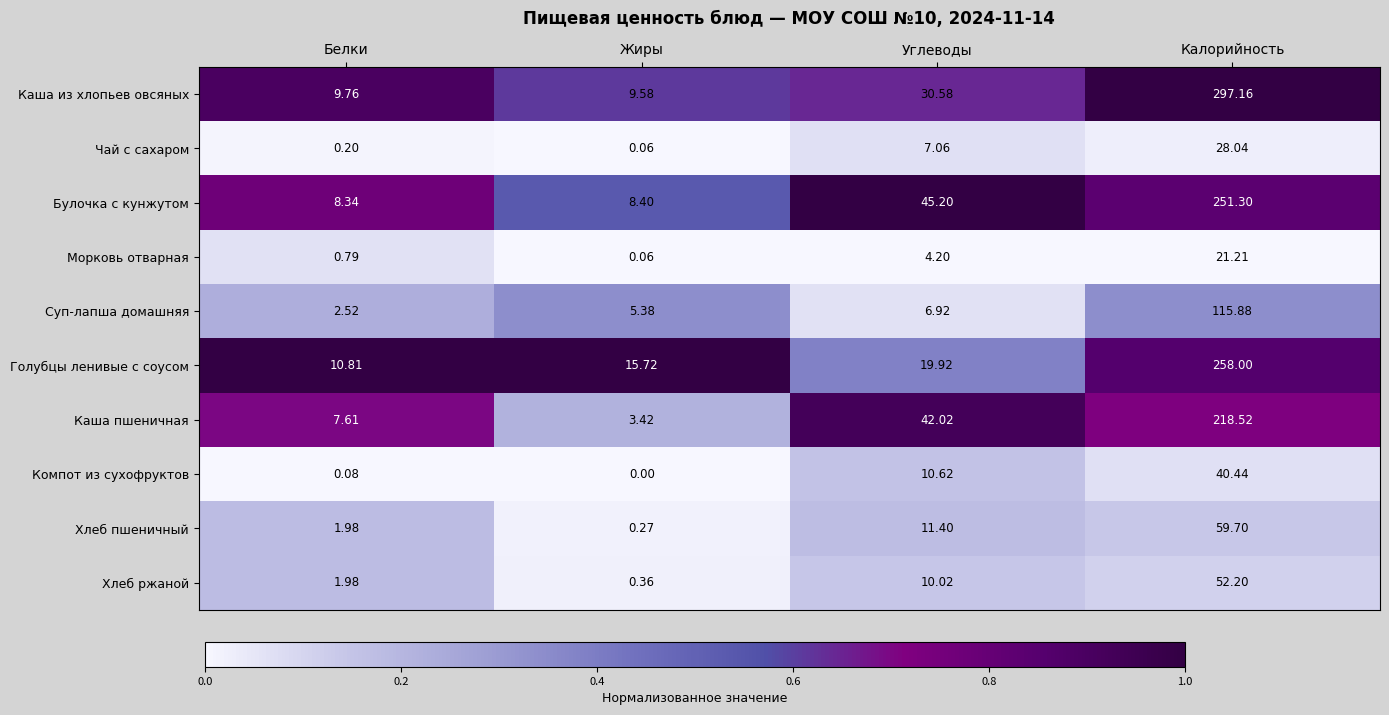

Which label corresponds to the smallest value in the chart?

Жиры